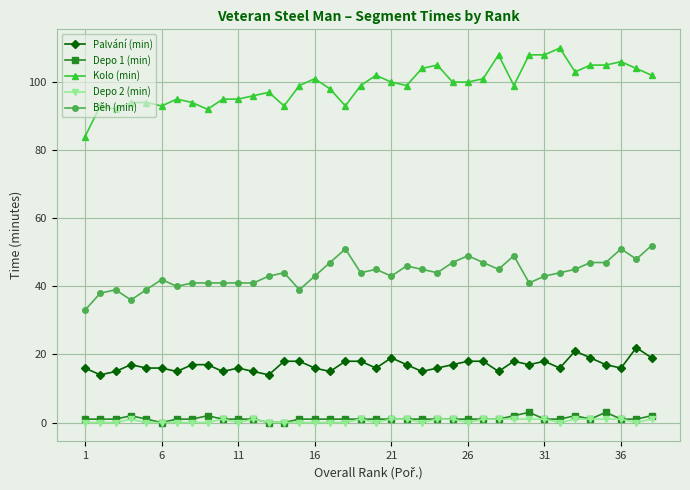

What is the highest value of the Běh (min) series?

52